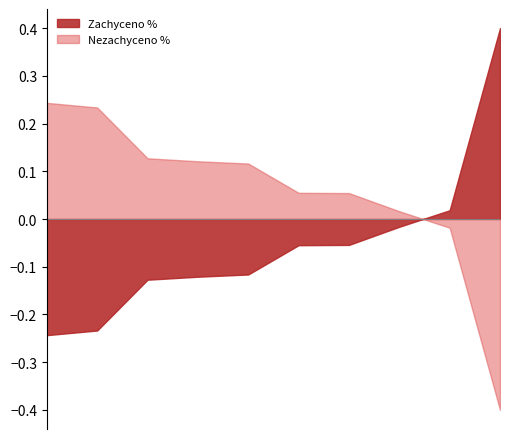

Which series has the largest total across all categories?

Nezachyceno %